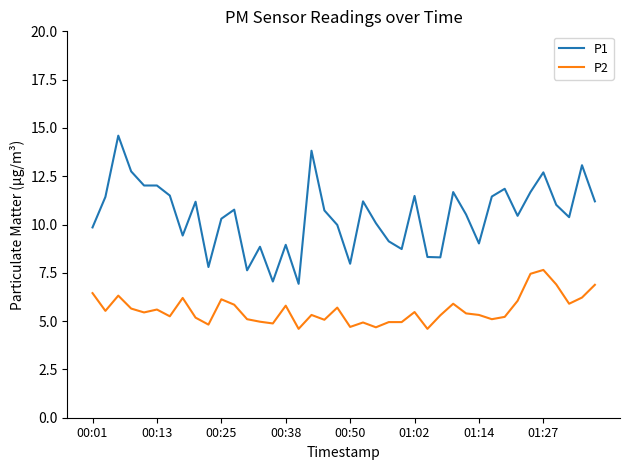

True or false: P1 and P2 cross at least once.

False